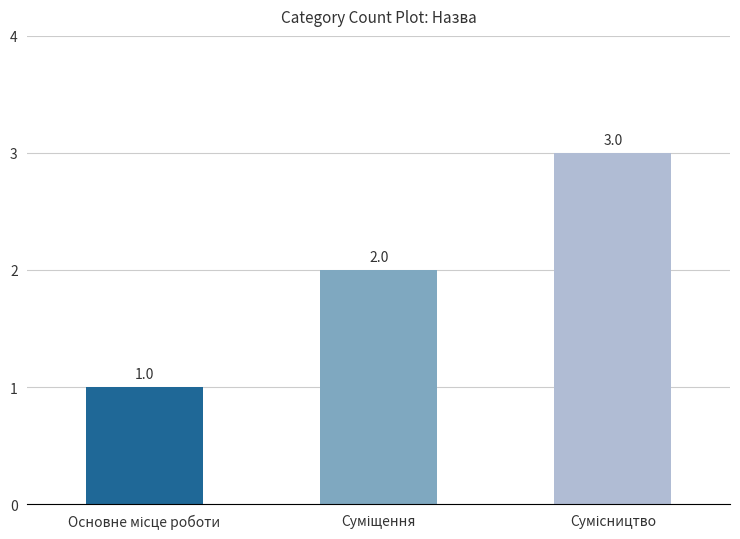

What is the sum of all values?

6